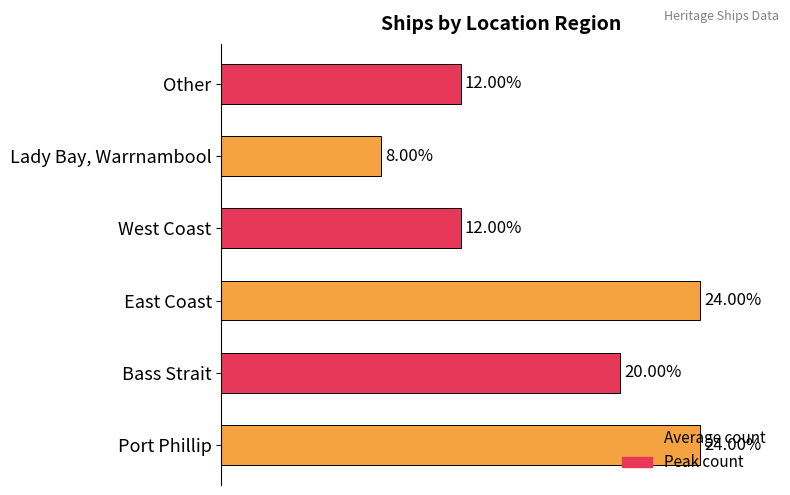

Which has a higher value, Bass Strait or Port Phillip?

Port Phillip